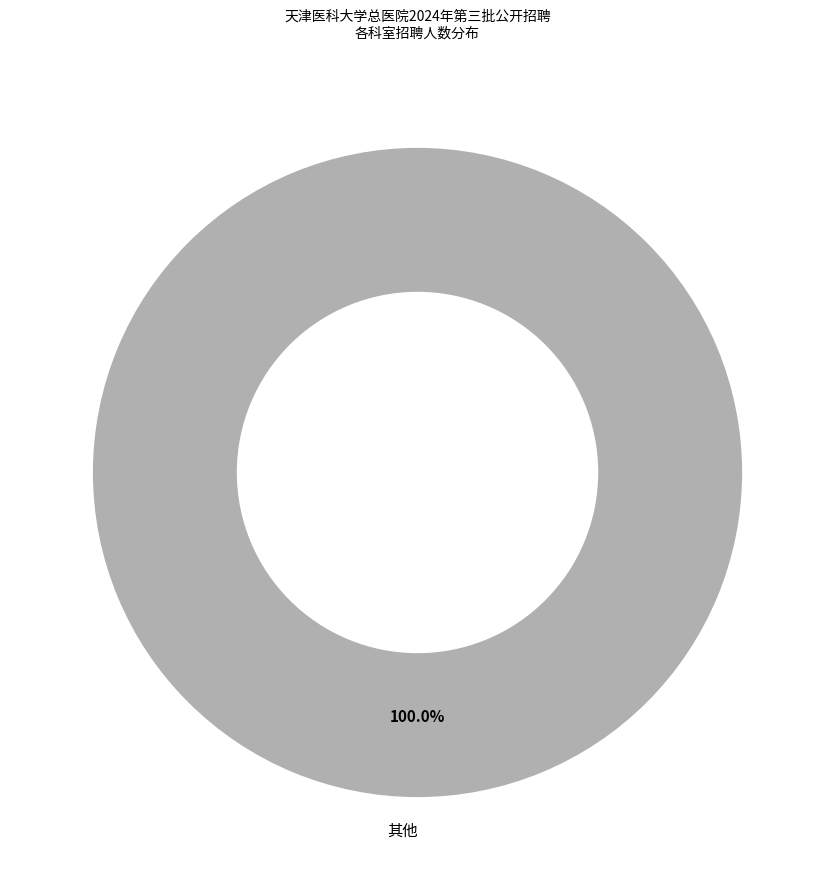

Is there any slice that represents more than half of the pie?

Yes